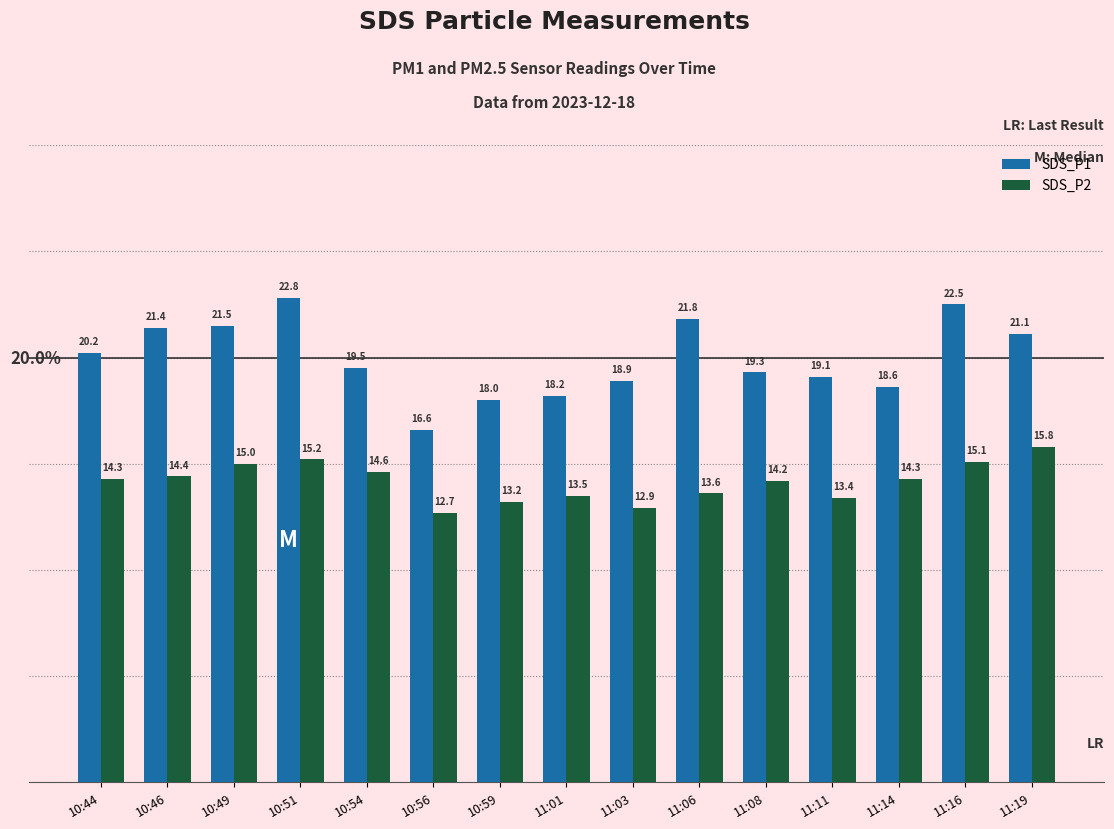

What is the approximate value of SDS_P1 at 11:16?

22.5